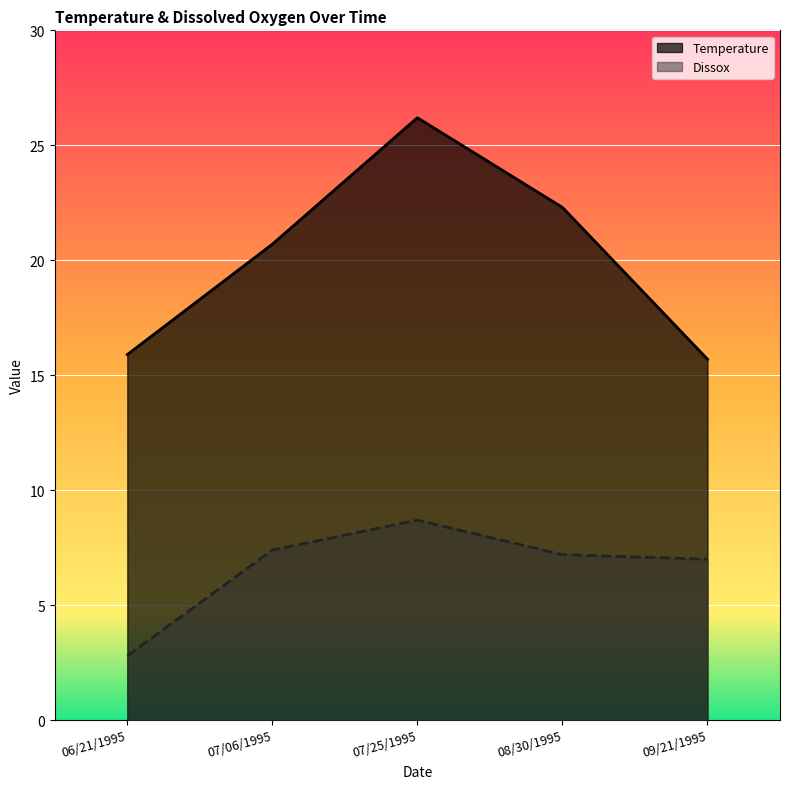

True or false: Dissox and Temperature intersect in this chart.

False